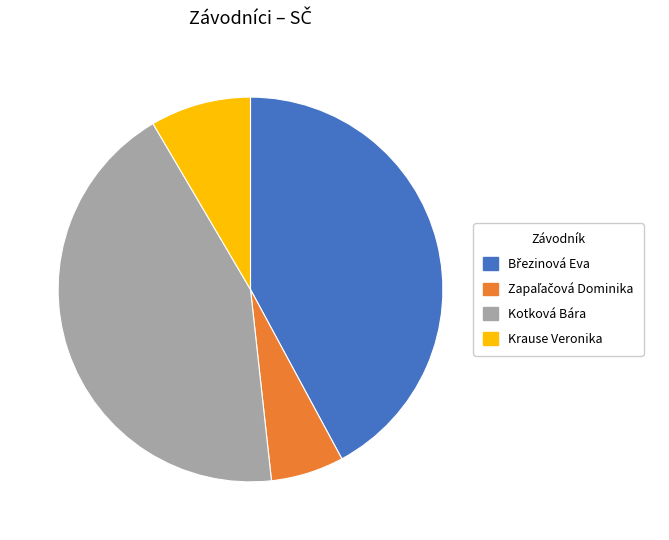

Combined, do Kotková Bára and Krause Veronika account for over 50%?

Yes